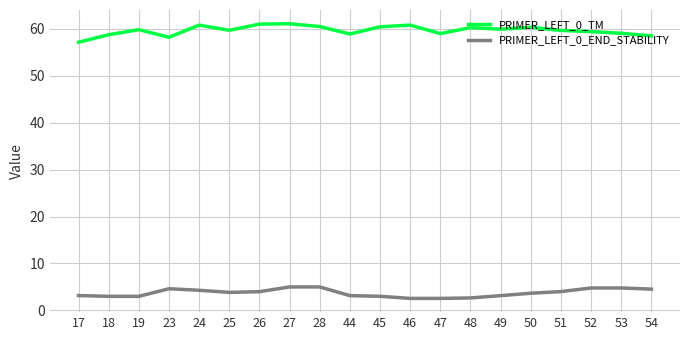

True or false: PRIMER_LEFT_0_TM and PRIMER_LEFT_0_END_STABILITY intersect in this chart.

False